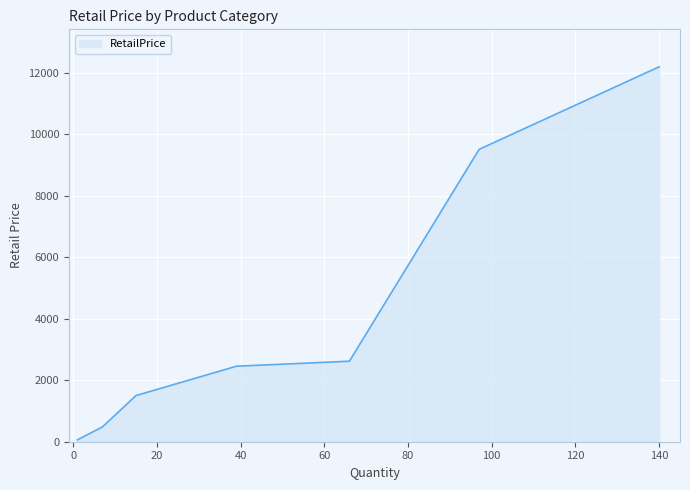

What is the difference between the maximum and minimum values?

12124.8